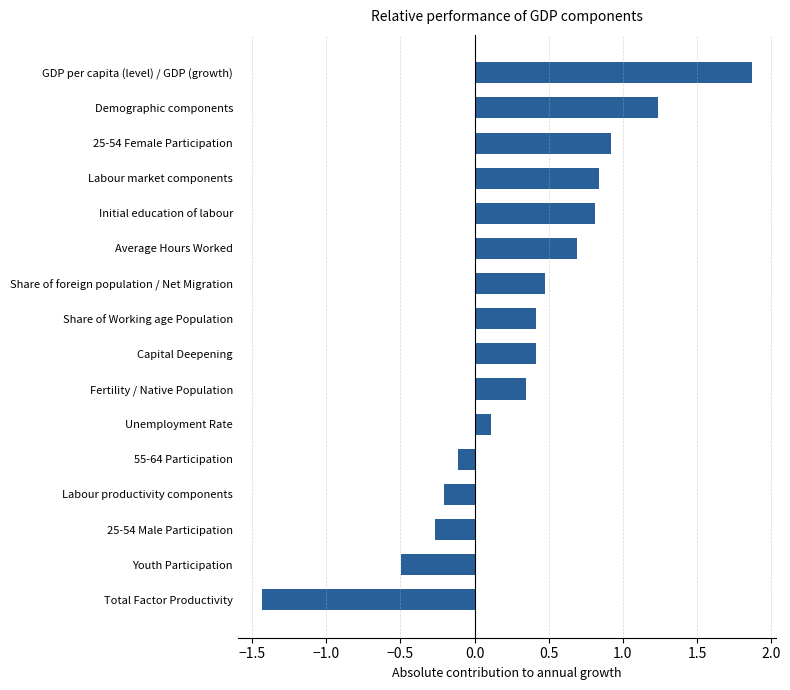

What is the smallest value displayed?

-1.4